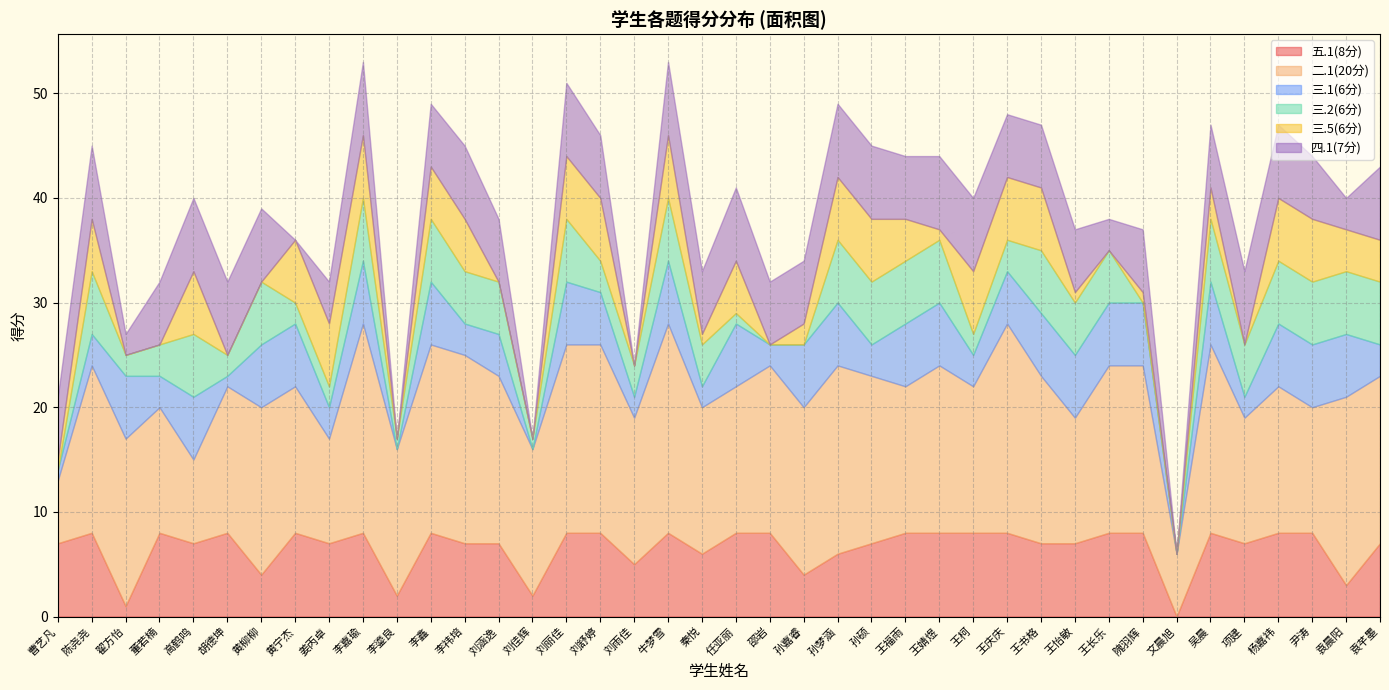

Which category has the highest value in the 二.1(20分) series?

李嘉瑜